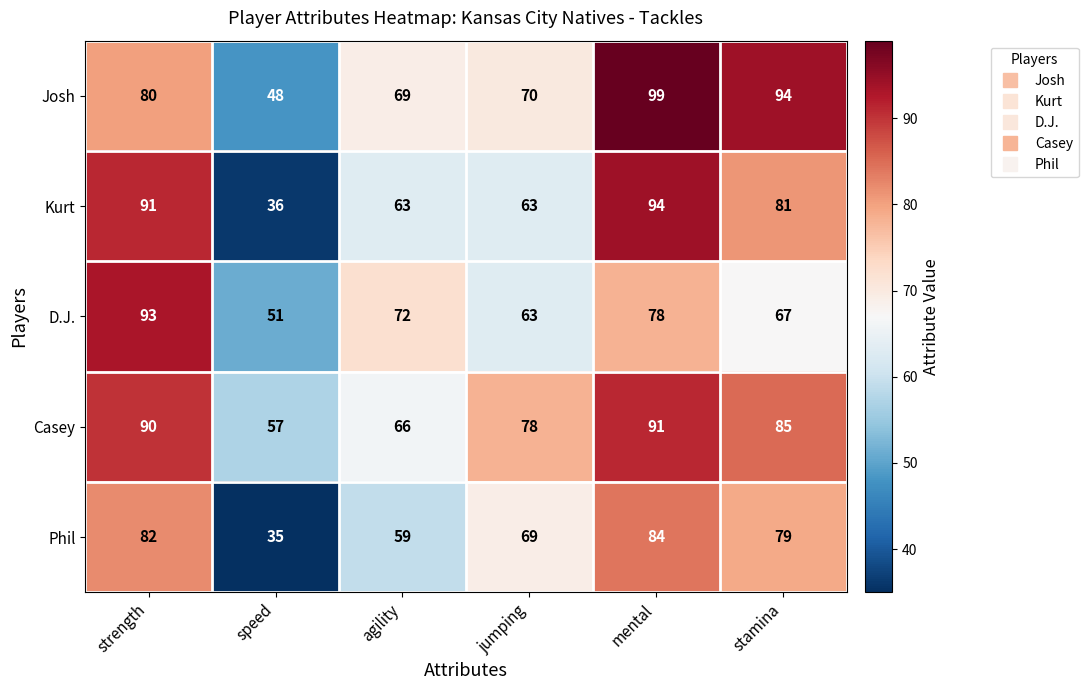

The Josh series shows 48 at speed. True or false?

True